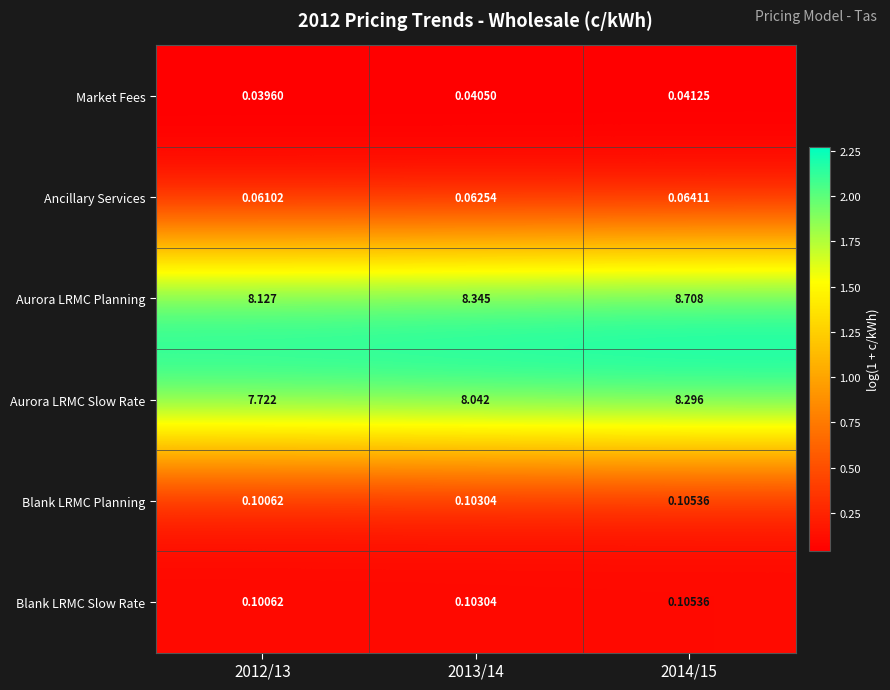

Which series changed the most between 2013/14 and 2014/15?

Aurora LRMC Planning